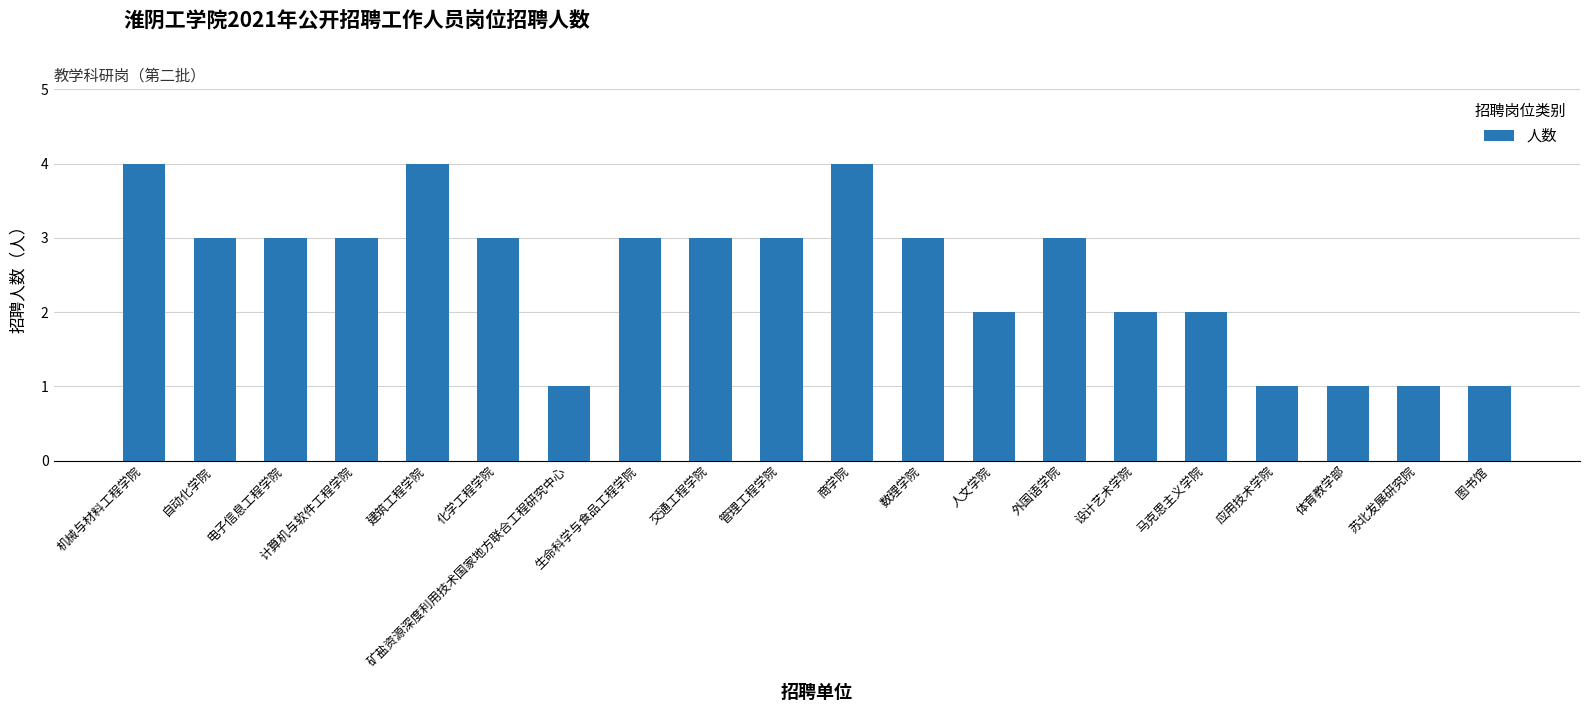

What is the maximum value shown in the chart?

4